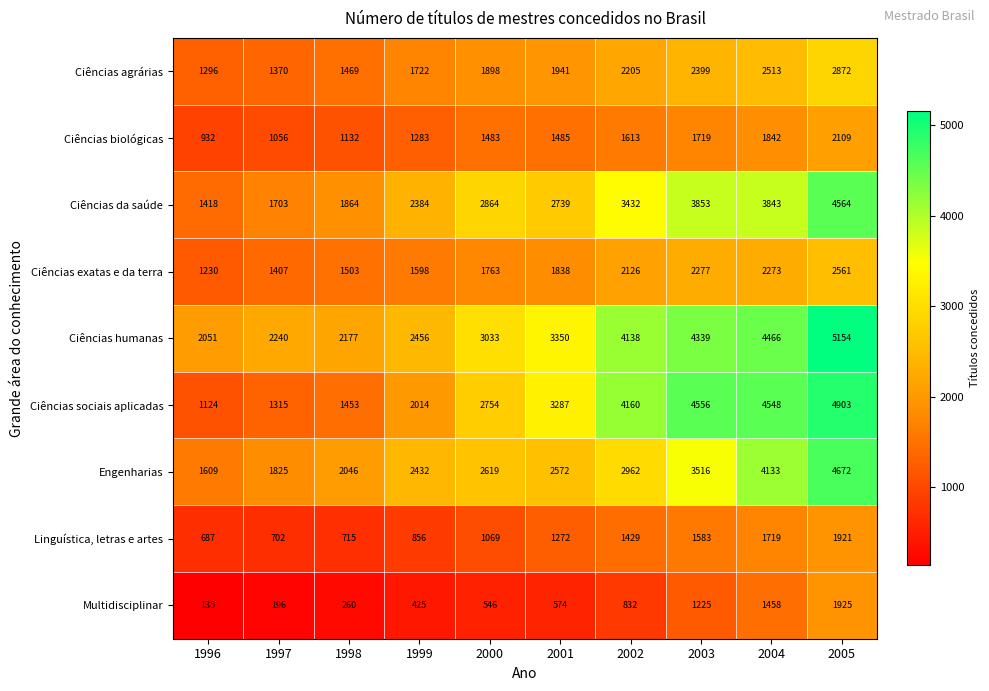

Which label corresponds to the smallest value in the chart?

1996